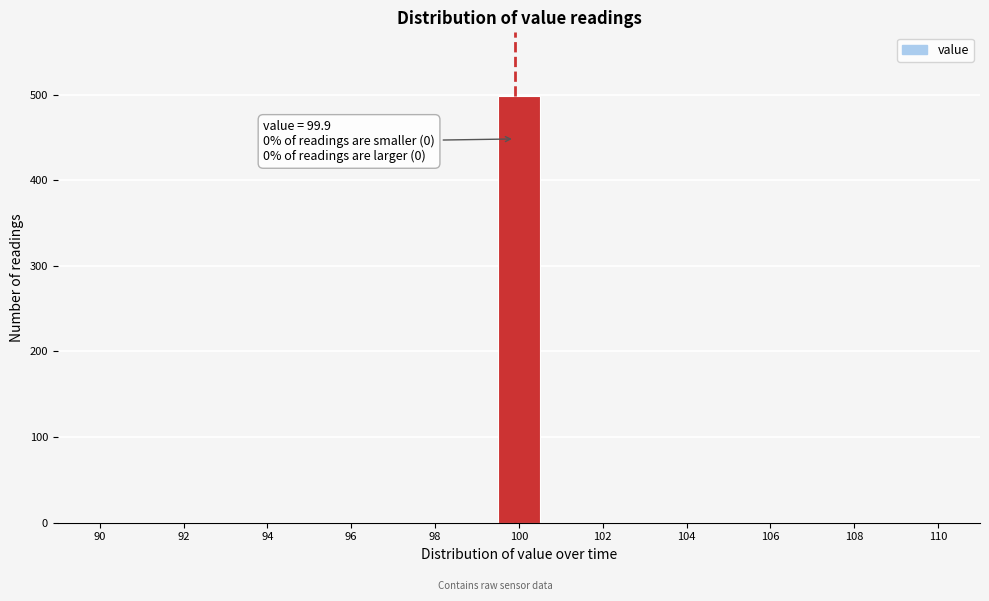

Over which range of the x-axis is the bar tallest?

99.4 to 100.6